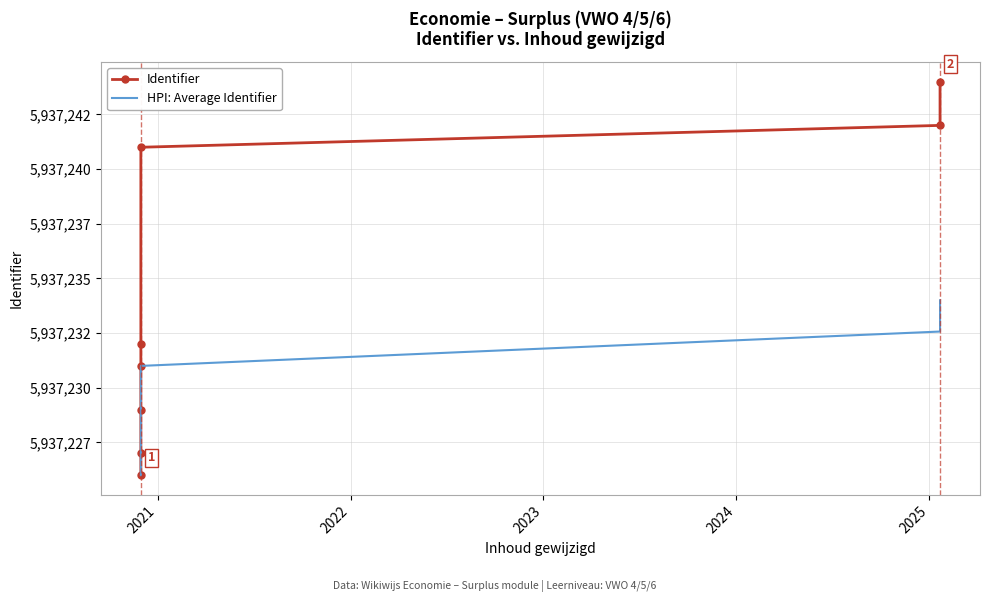

What is the label of the 2nd point from the left?

2021